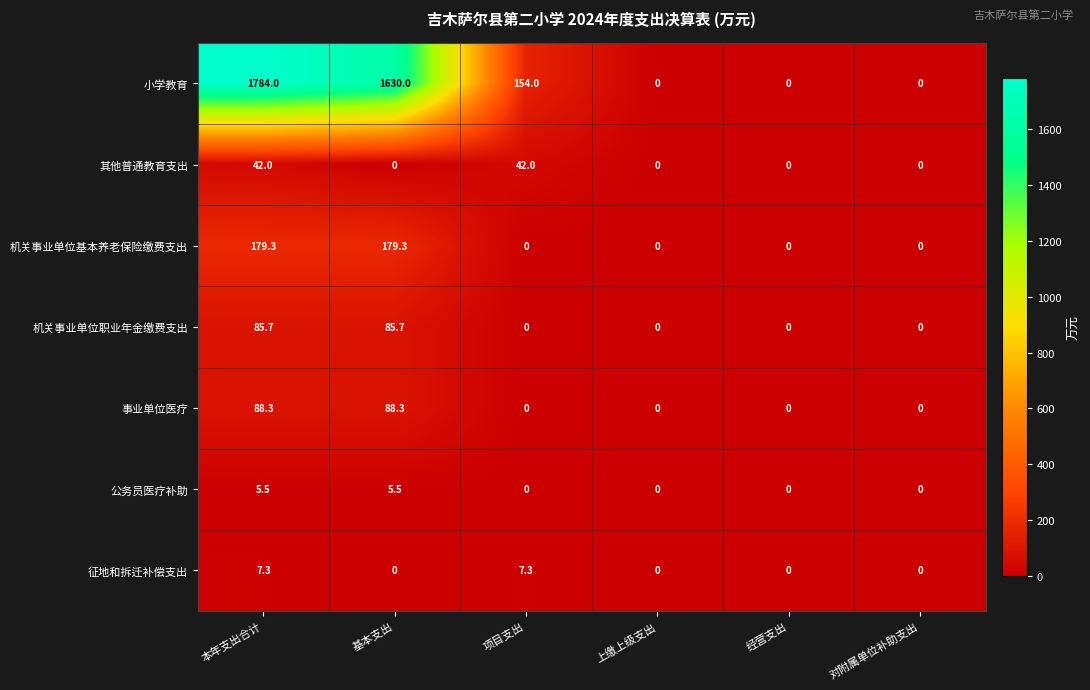

Which series changed the most between 本年支出合计 and 对附属单位补助支出?

小学教育